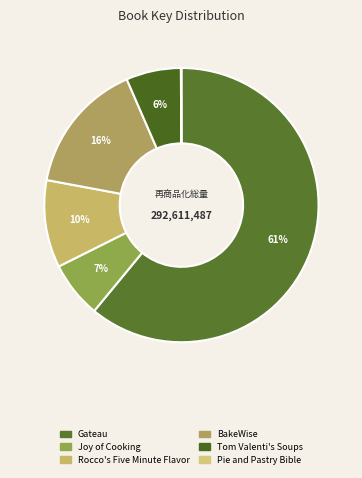

Rank the categories by value from lowest to highest.

Pie and Pastry Bible, Tom Valenti's Soups, Joy of Cooking, Rocco's Five Minute Flavor, BakeWise, Gateau